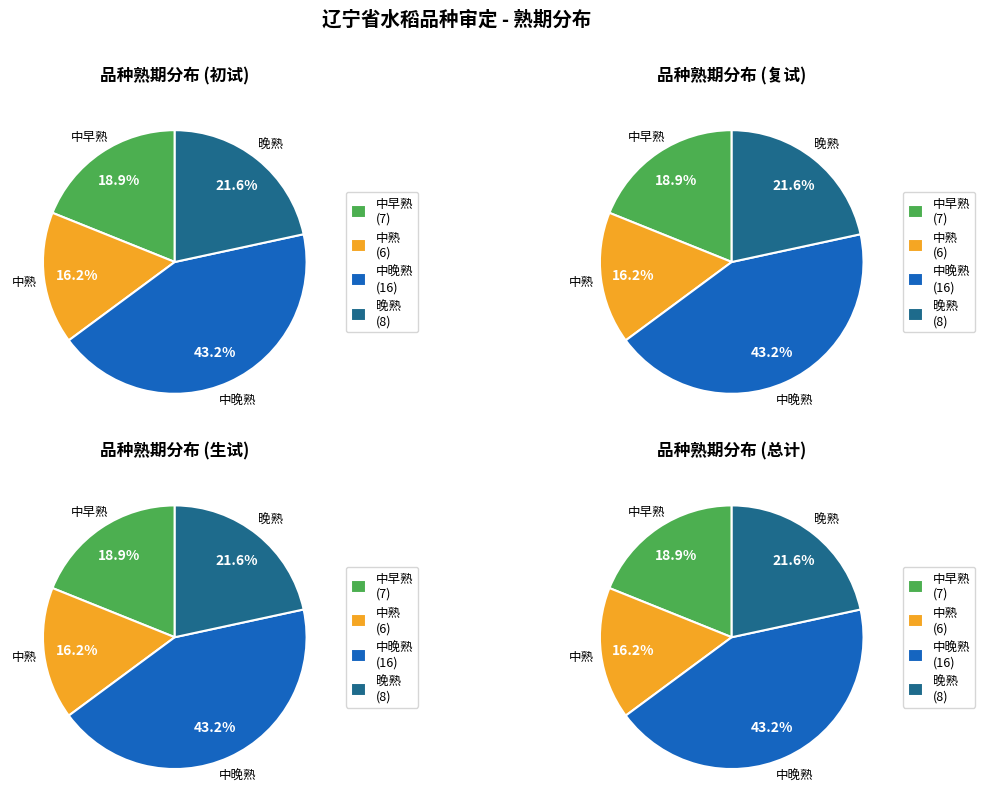

Count the number of slices in the pie.

4